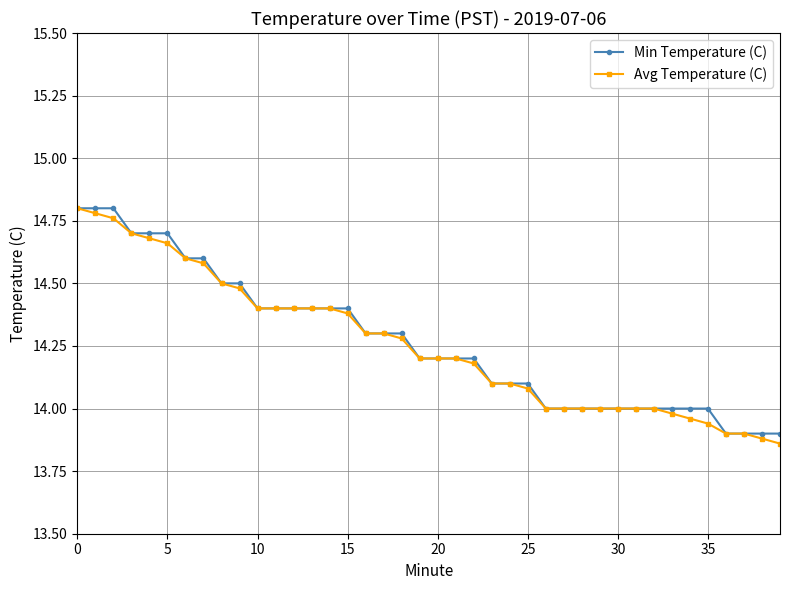

How many lines are shown in the chart?

2